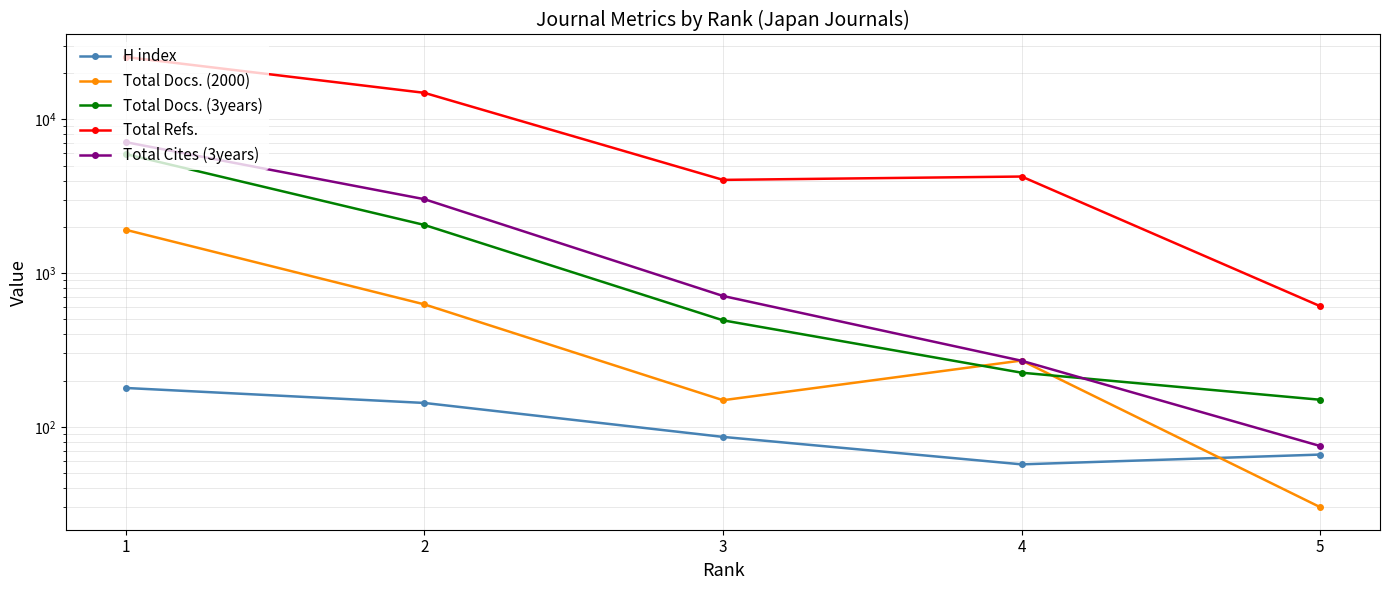

Read the Total Refs. value at 5.

609